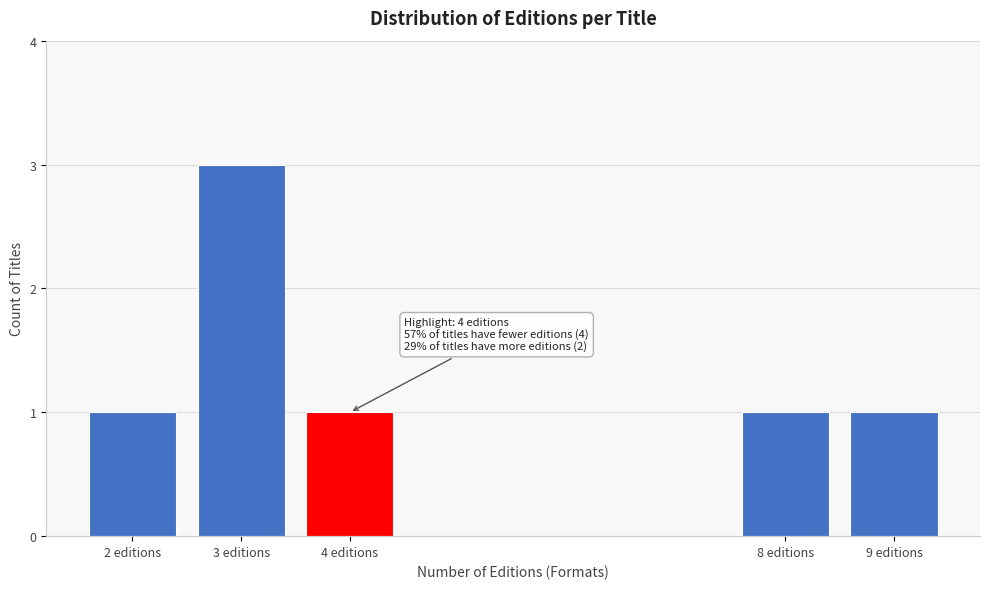

Reading left to right, list all the values displayed in this chart.

1	3	1	1	1